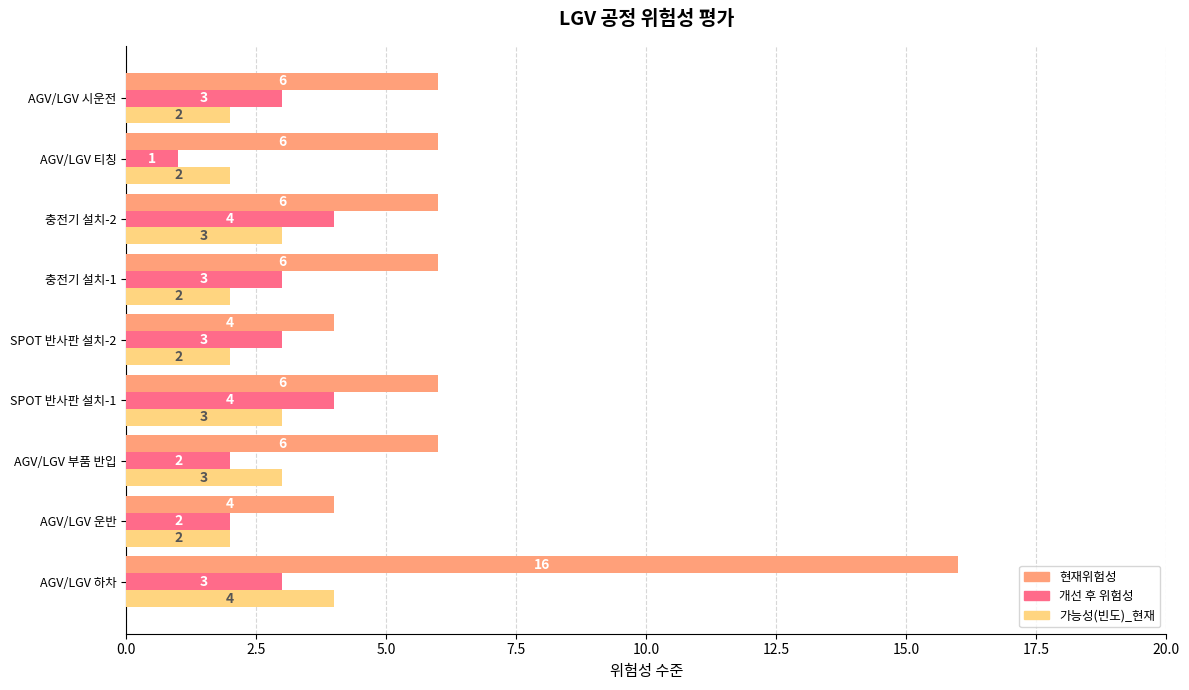

At which category does the chart reach its peak across all series?

AGV/LGV 하차